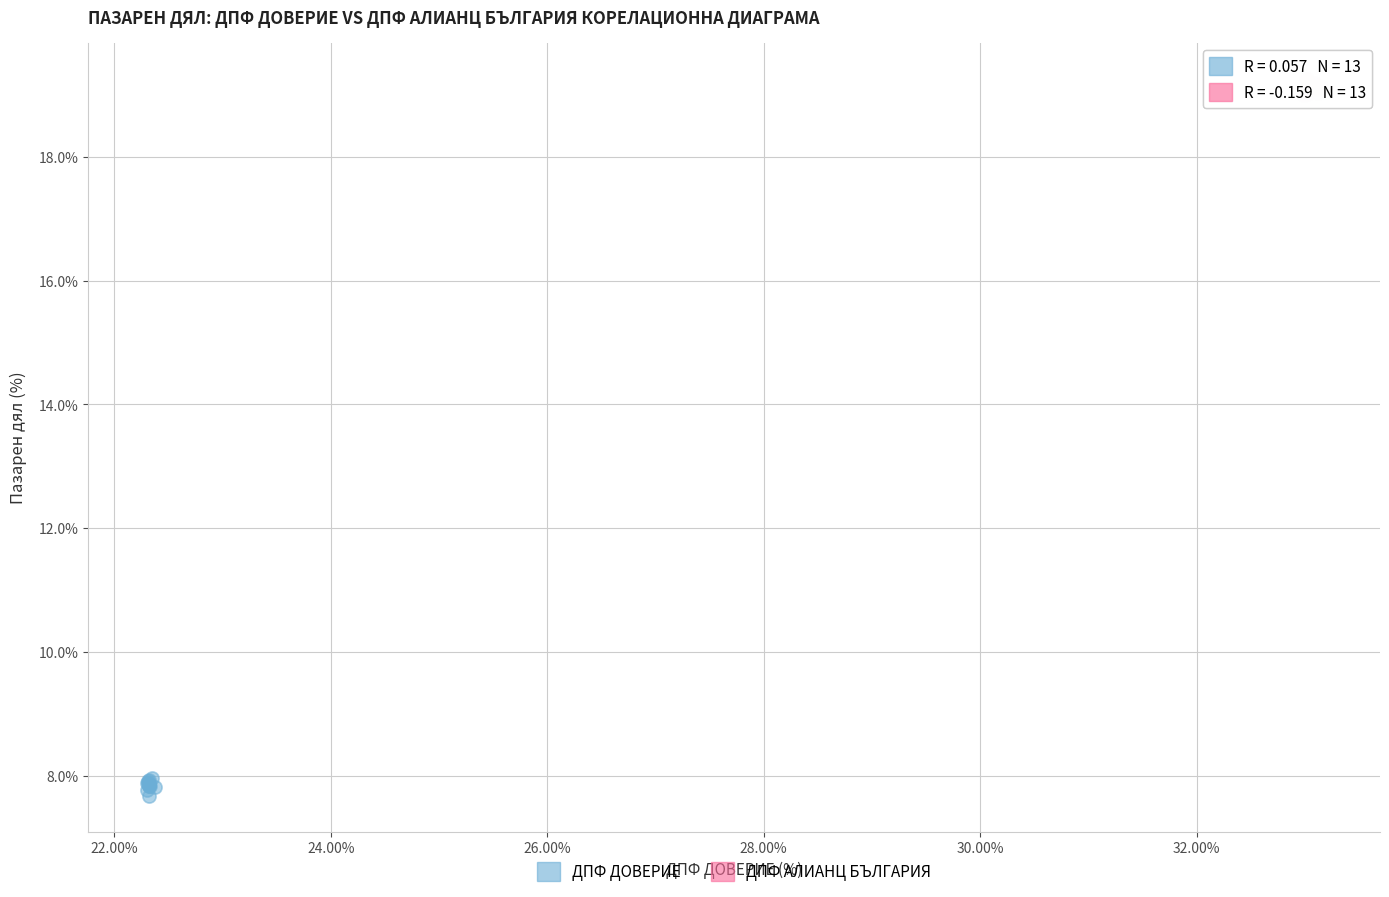

Which series reaches the minimum Y coordinate?

ДПФ ДОВЕРИЕ